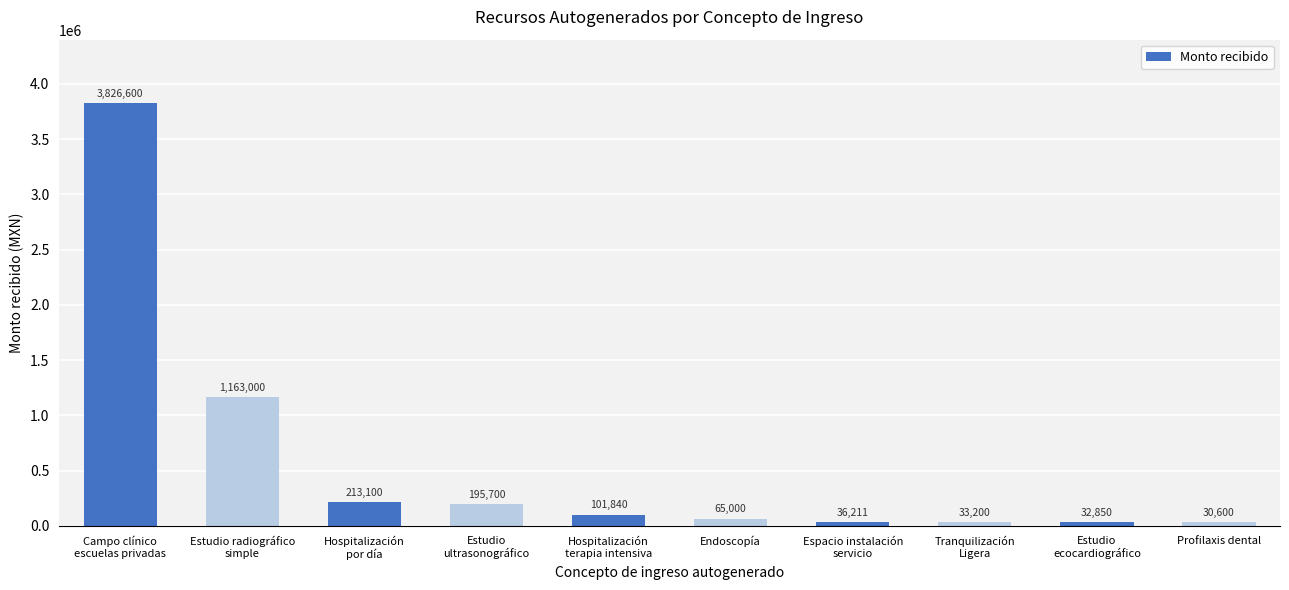

What is the average value?

569810